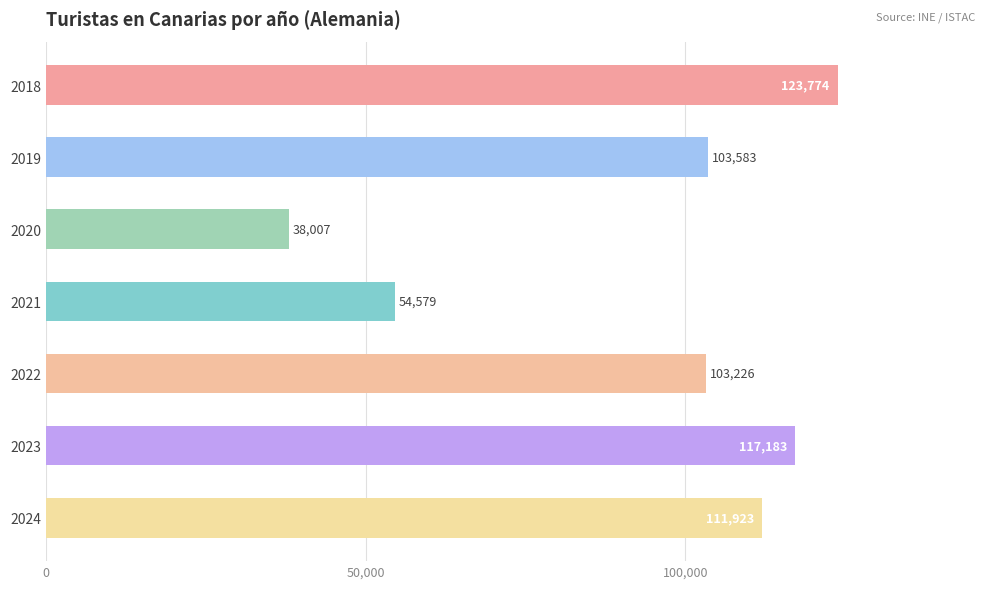

True or false: the data shows 26234 at 2021.

False